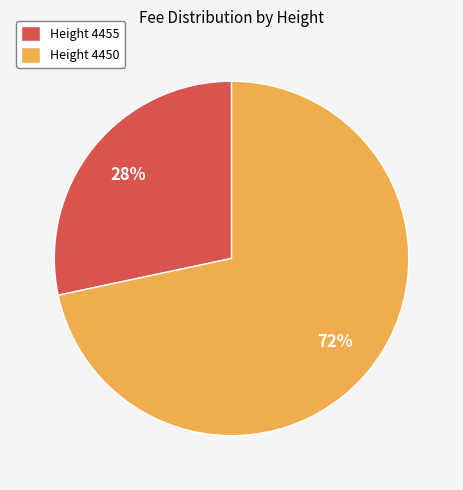

Combined, do Height 4455 and Height 4450 account for over 50%?

Yes